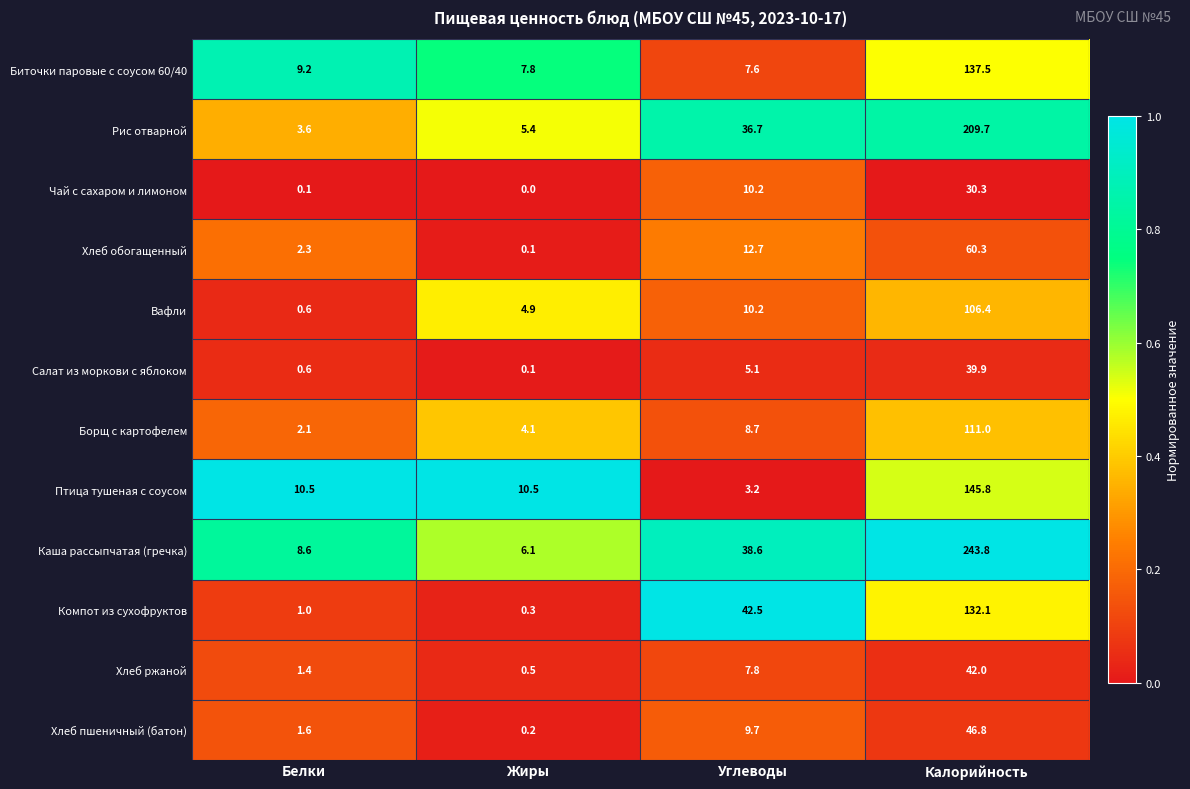

What is the average value of the Вафли series?

30.5